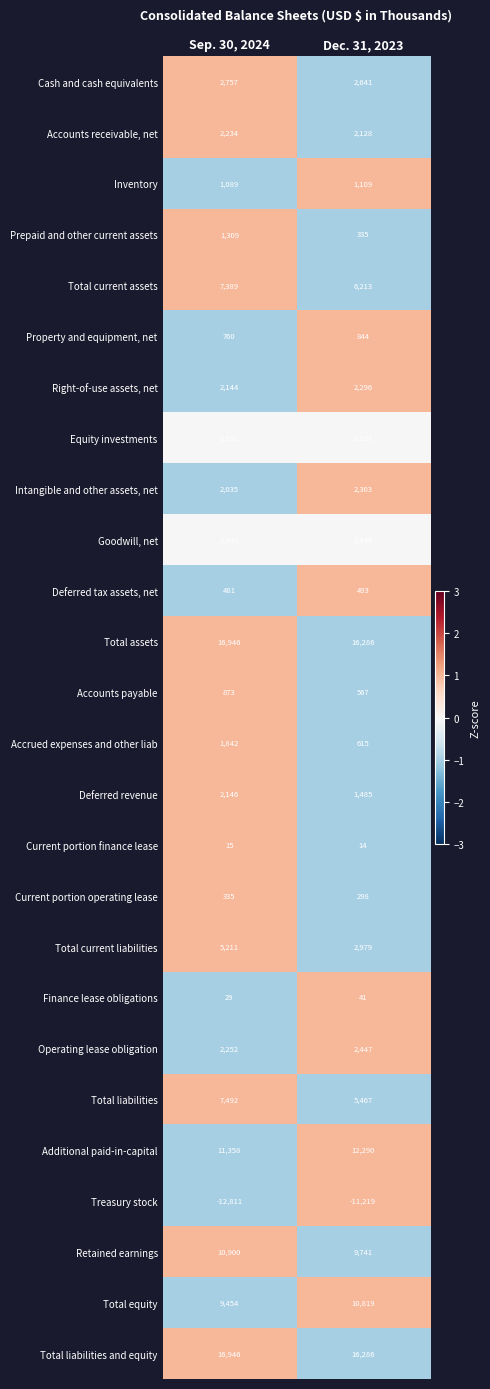

The Operating lease obligation series shows 4009 at Dec. 31, 2023. True or false?

False